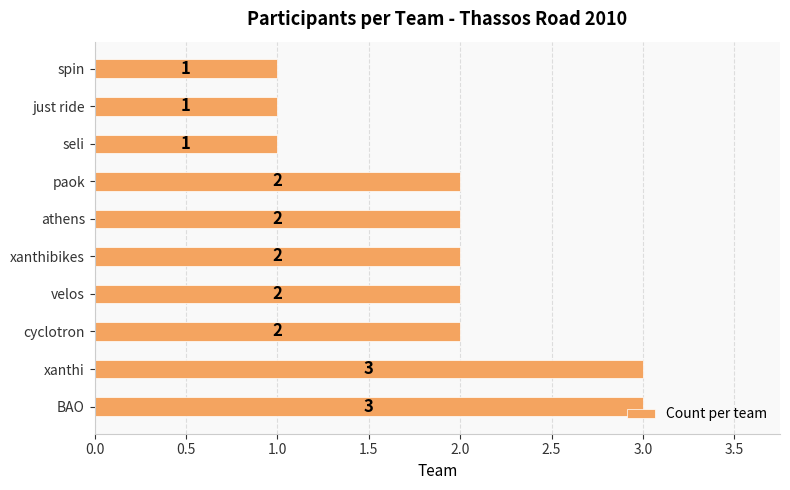

What is the sum of the values at paok and velos?

4